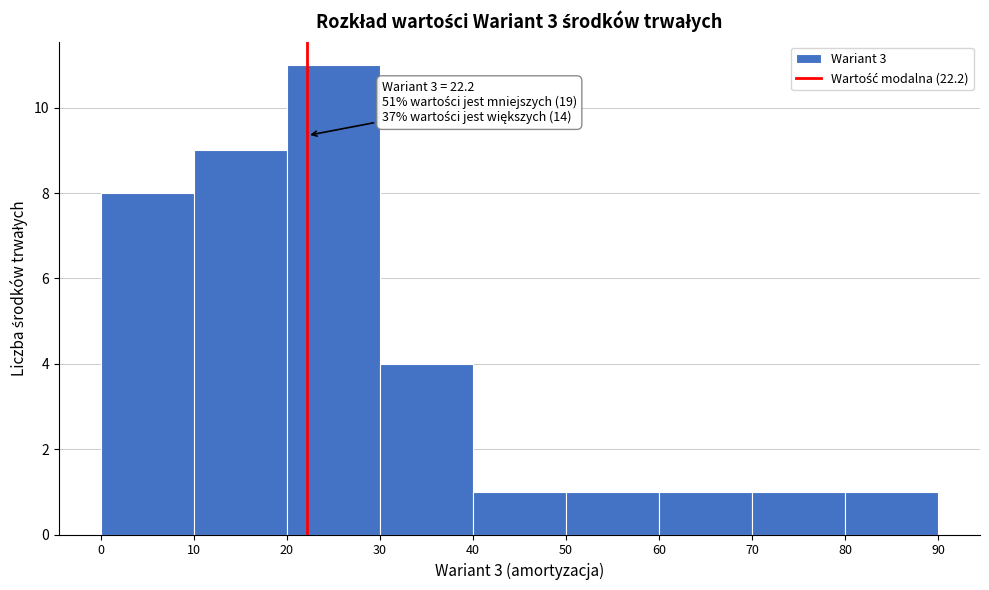

Which range on the x-axis has the tallest bar?

20 to 30